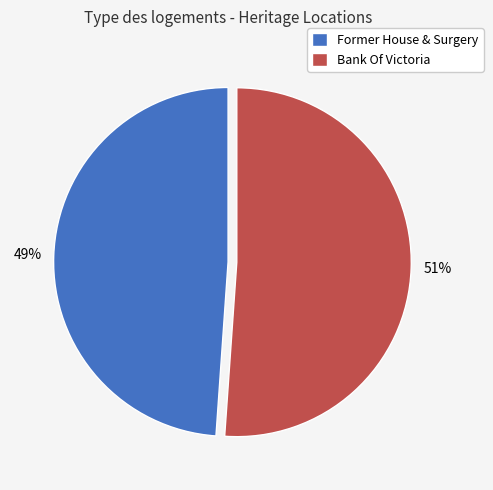

To the nearest percent, what is the average slice percentage?

50%